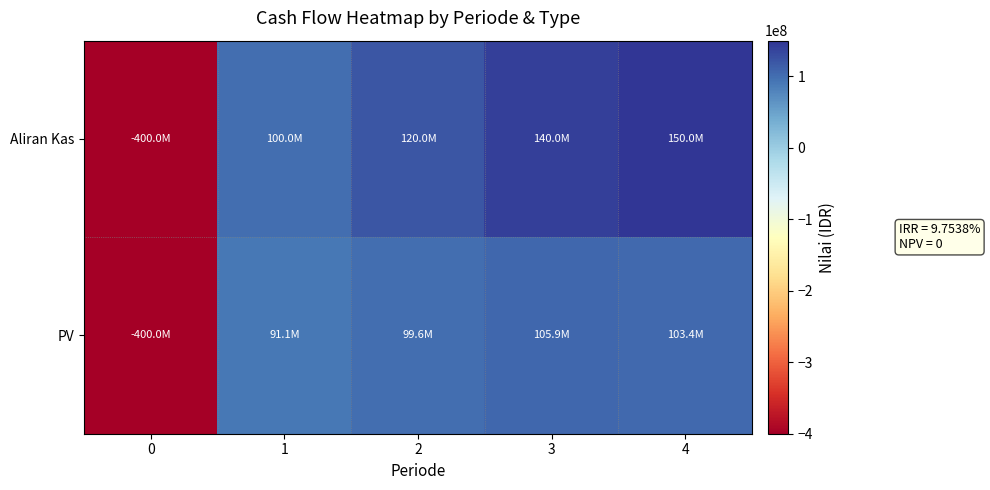

What is the maximum value shown in the chart?

150000000.0